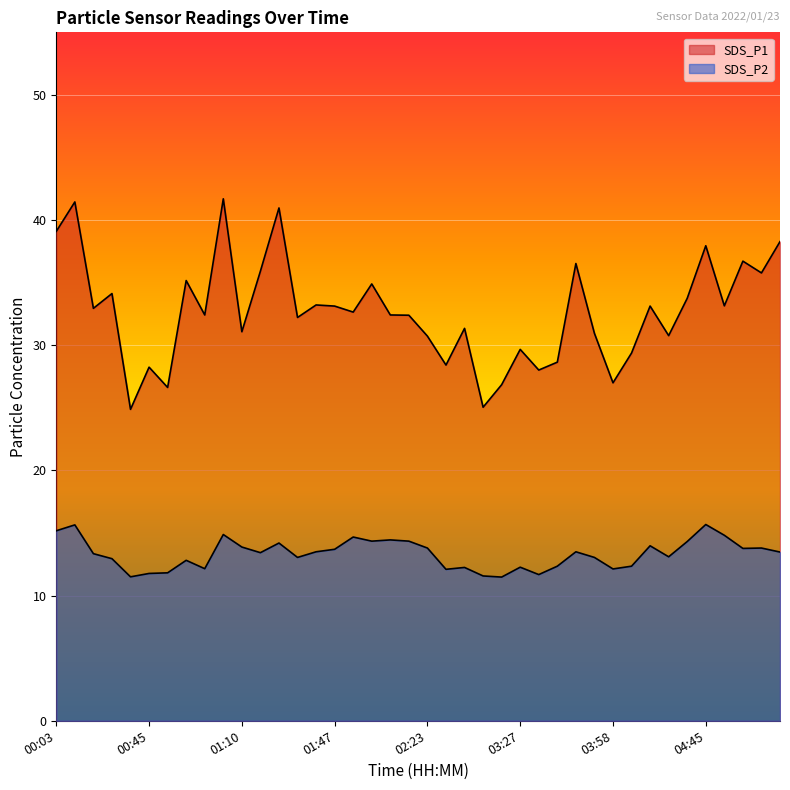

Where does the SDS_P1 series first go above 32?

00:03